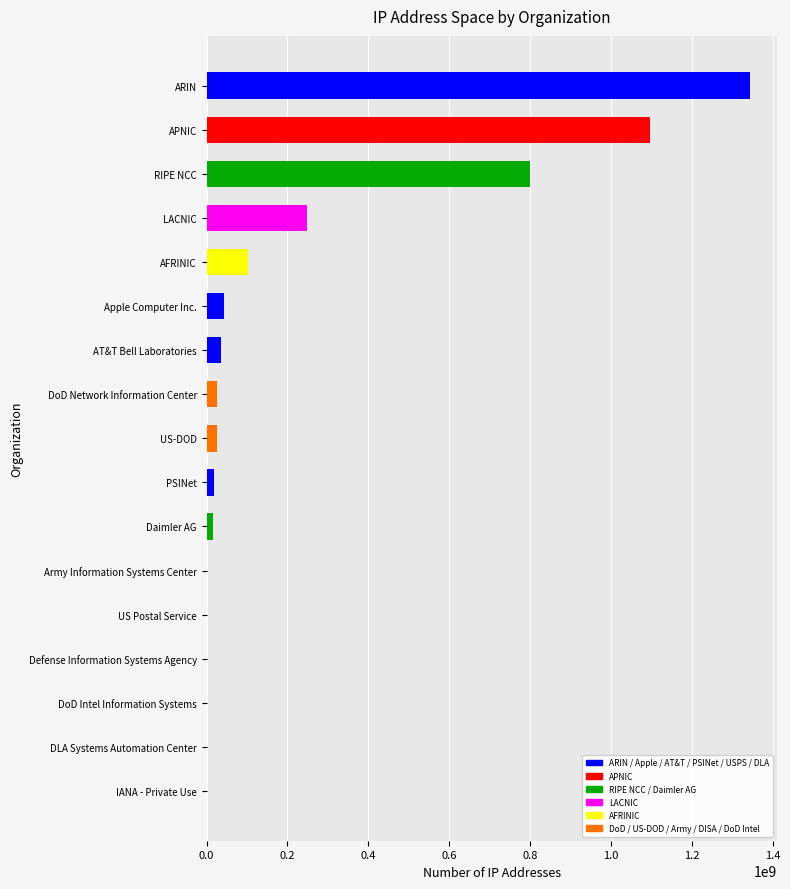

What is the greatest value displayed?

1342909369